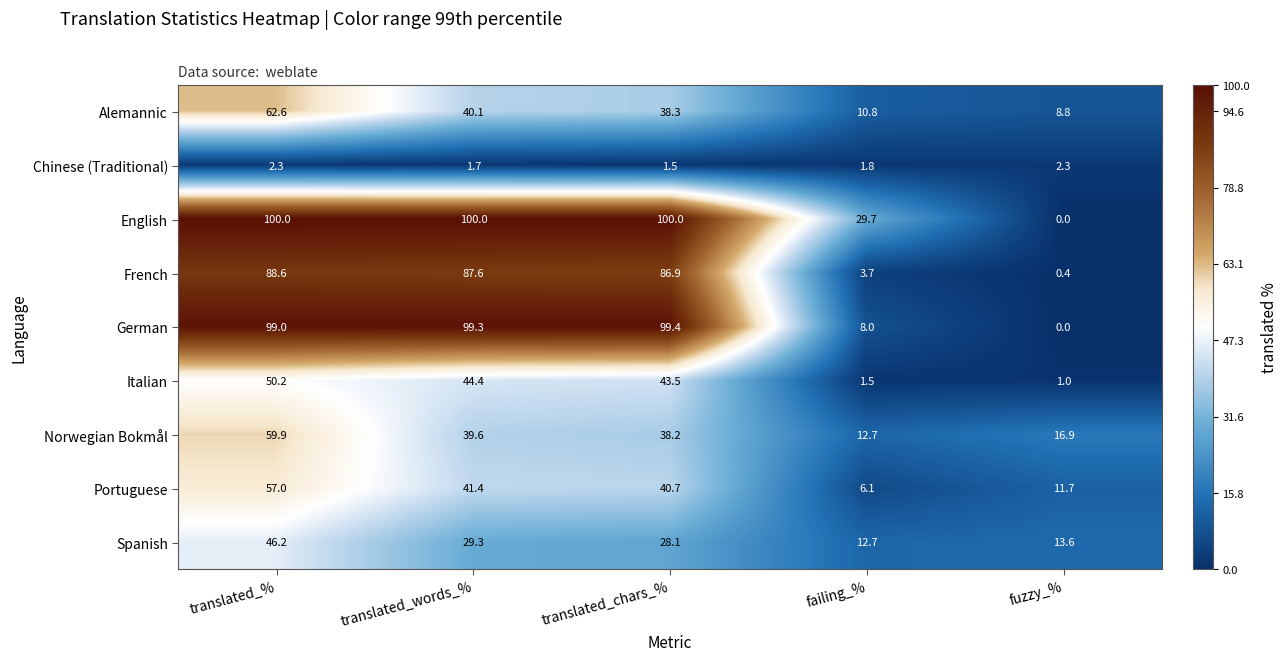

What is the sum of all Norwegian Bokmål values?

167.3